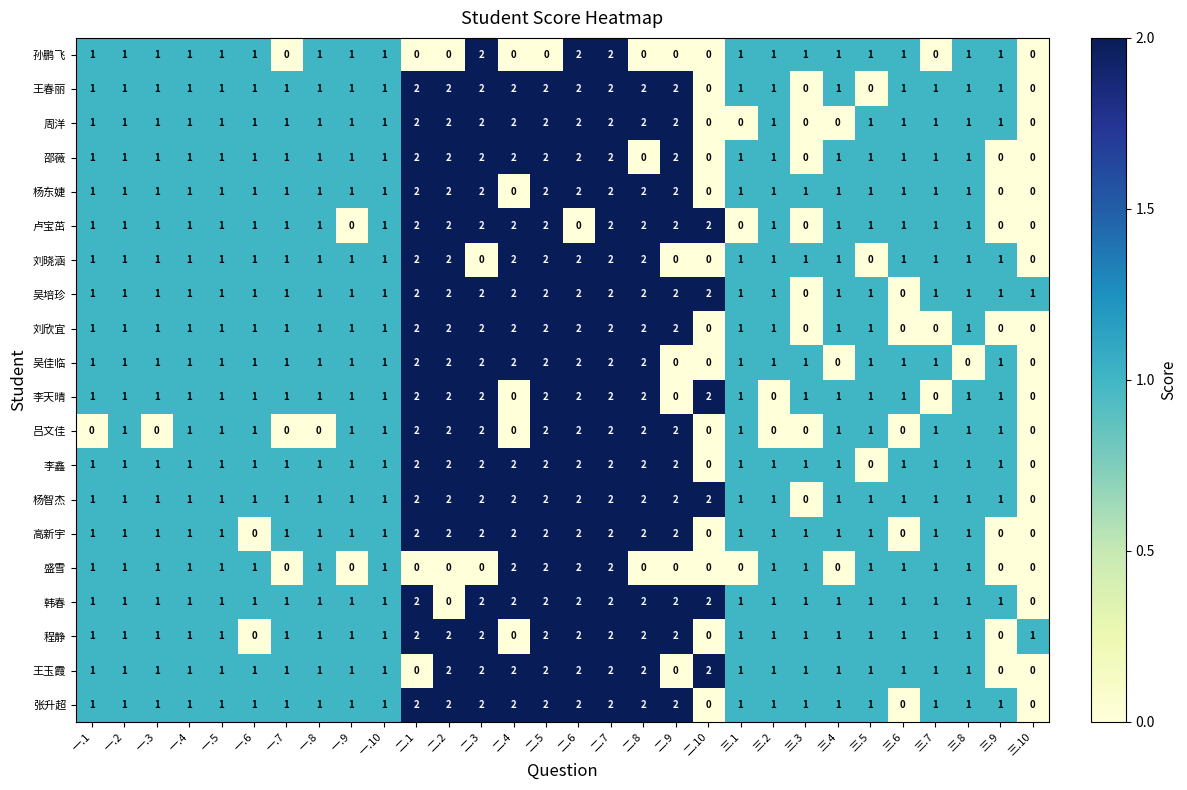

Count the 程静 values in the range 1 to 2.

26